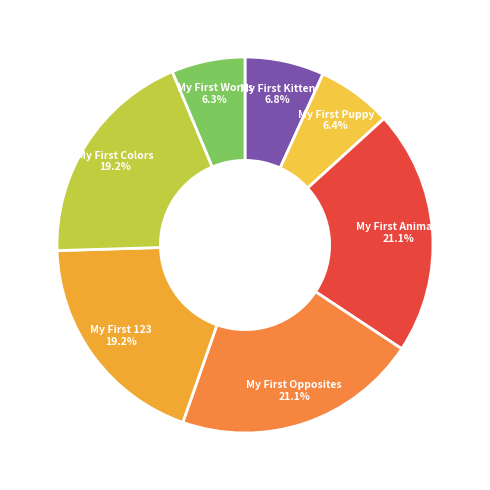

Count the number of slices in the pie.

7